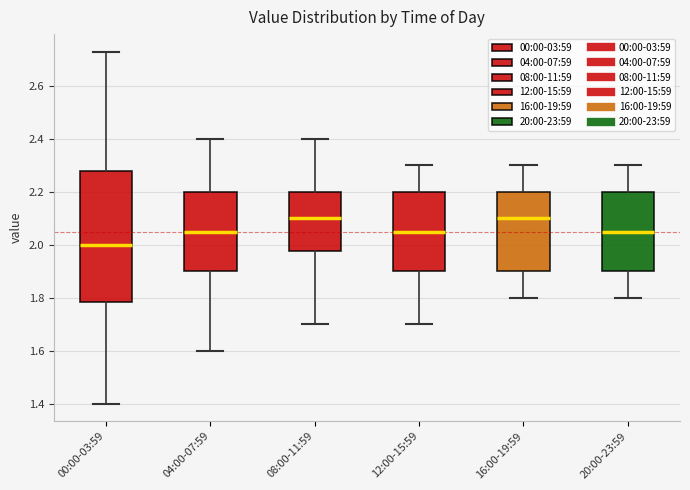

Reading left to right, transcribe this box plot: for each box, give where its median line is, the range the box spans, and where its two whiskers end, as read against the y-axis. The values are not printed on the chart, so give them approximately, as read against the axis.

00:00-03:59: median 2.00, box 1.78 to 2.28, whiskers 1.40 to 2.74
04:00-07:59: median 2.06, box 1.90 to 2.20, whiskers 1.60 to 2.40
08:00-11:59: median 2.10, box 1.98 to 2.20, whiskers 1.70 to 2.40
12:00-15:59: median 2.06, box 1.90 to 2.20, whiskers 1.70 to 2.30
16:00-19:59: median 2.10, box 1.90 to 2.20, whiskers 1.80 to 2.30
20:00-23:59: median 2.06, box 1.90 to 2.20, whiskers 1.80 to 2.30